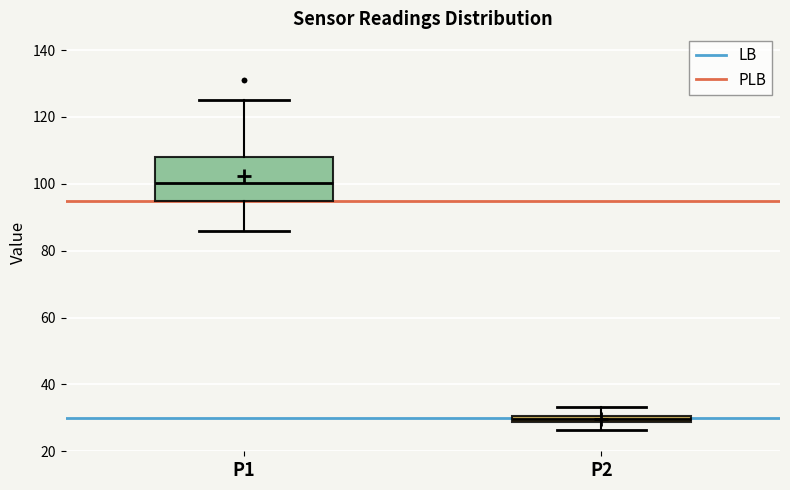

Which box is the tallest, from its lower edge to its upper edge?

P1